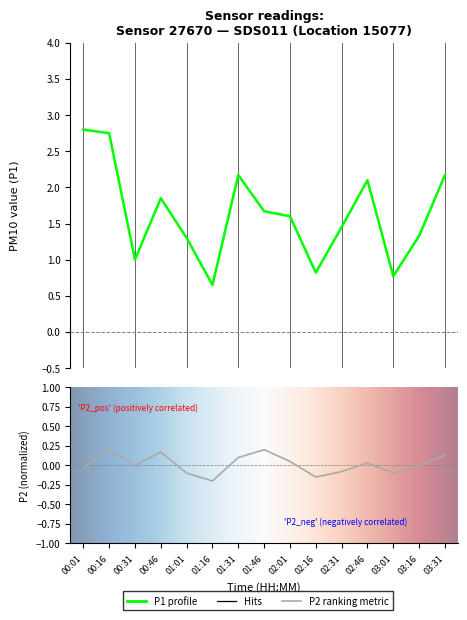

True or false: P1 and P2 cross at least once.

False